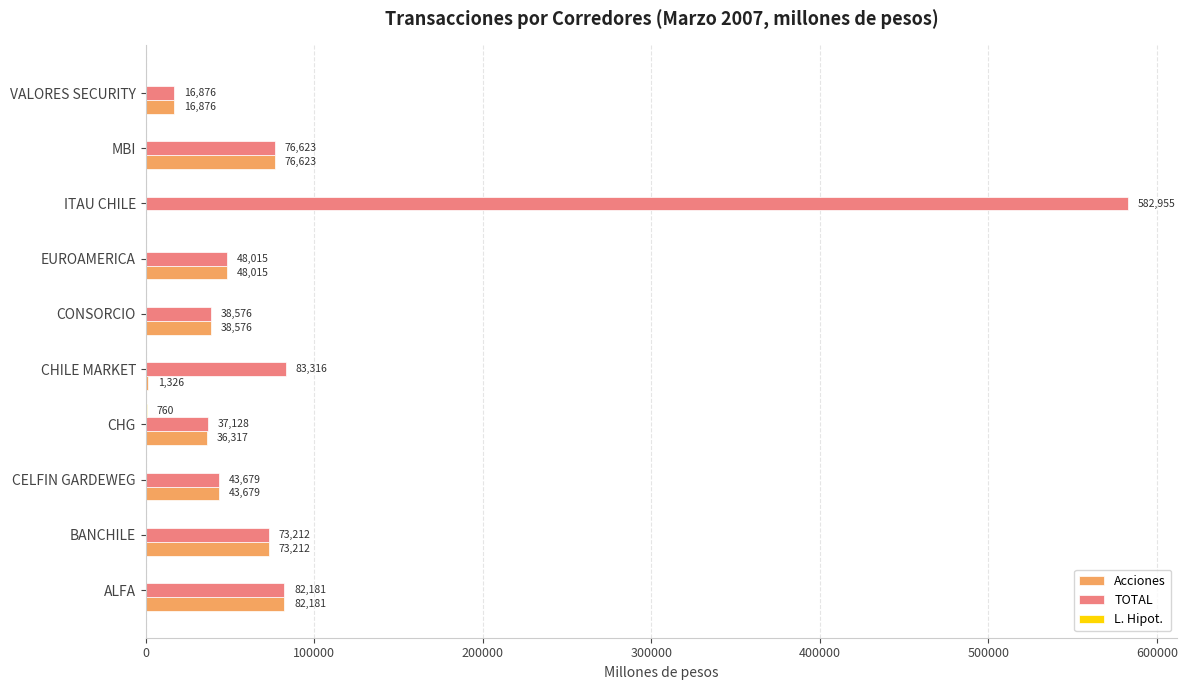

What value does the TOTAL series have at VALORES SECURITY?

16875.9